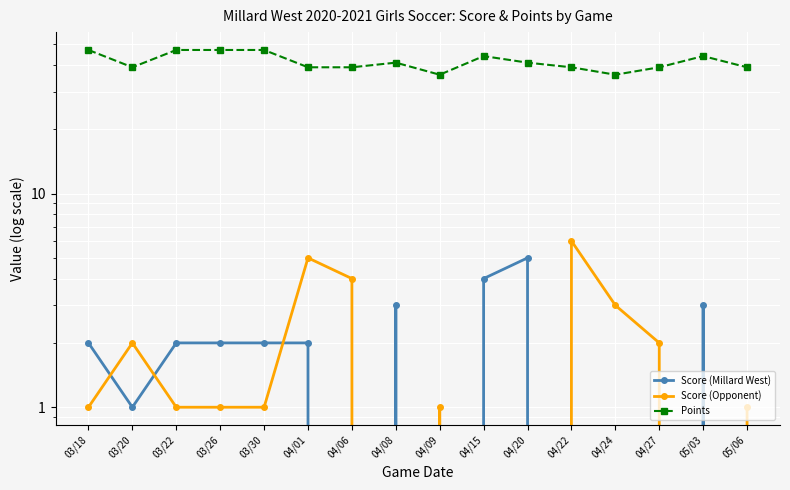

What is the spread (max minus min) of values at 03/30?

46